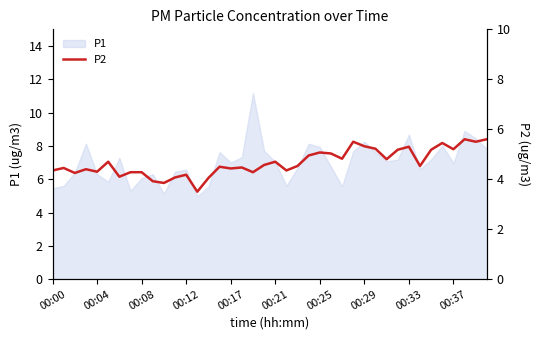

What is the highest value of the P1 series?

11.2